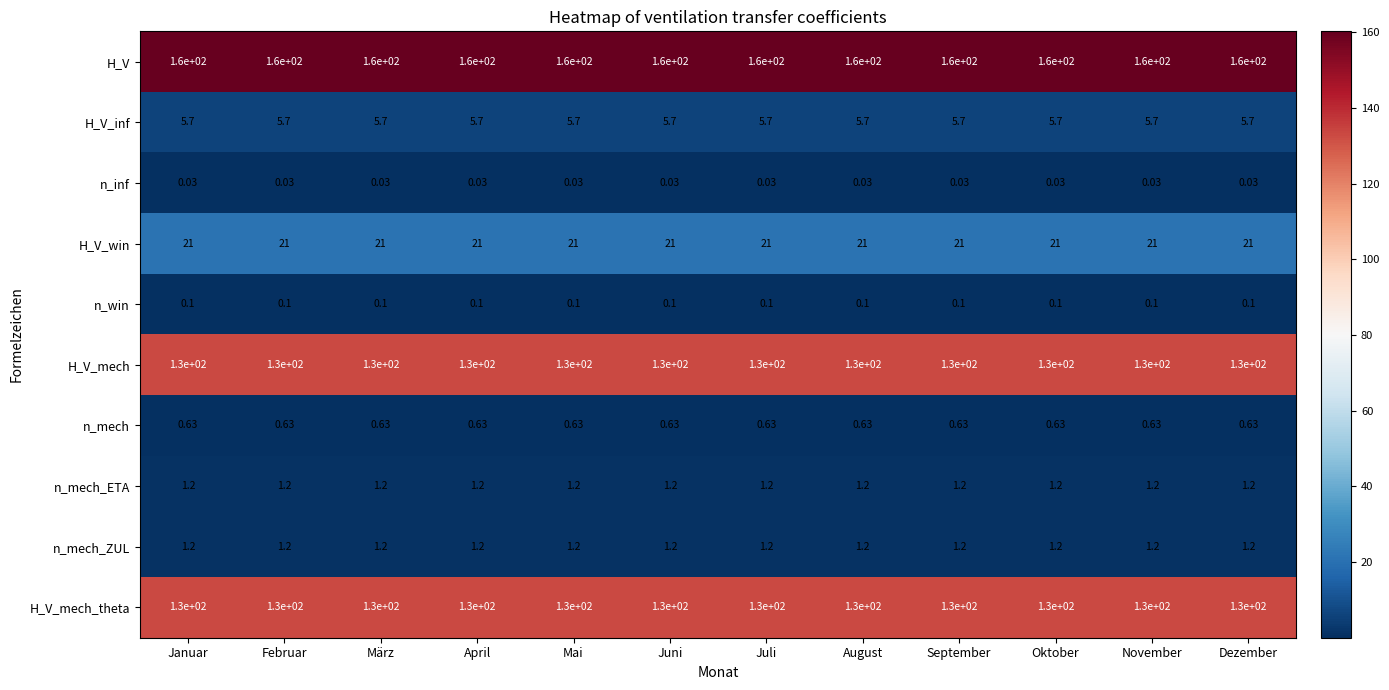

Is the value of H_V at Juni greater than the value of n_mech at Juni?

Yes